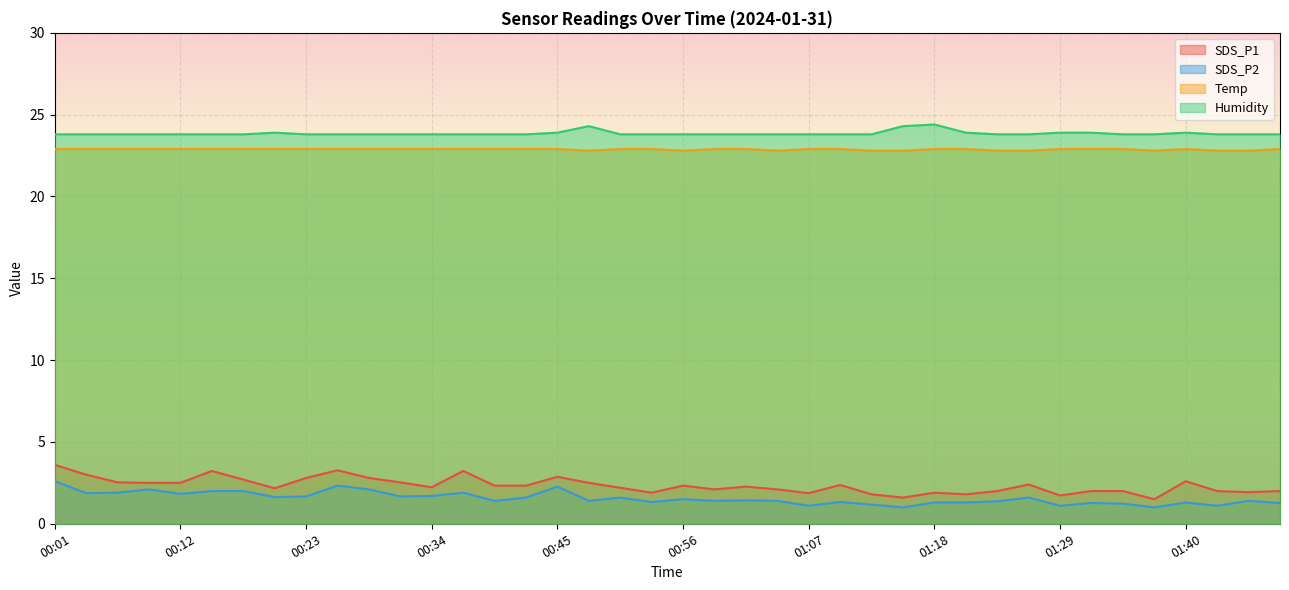

What is the average value of the SDS_P2 series?

1.6